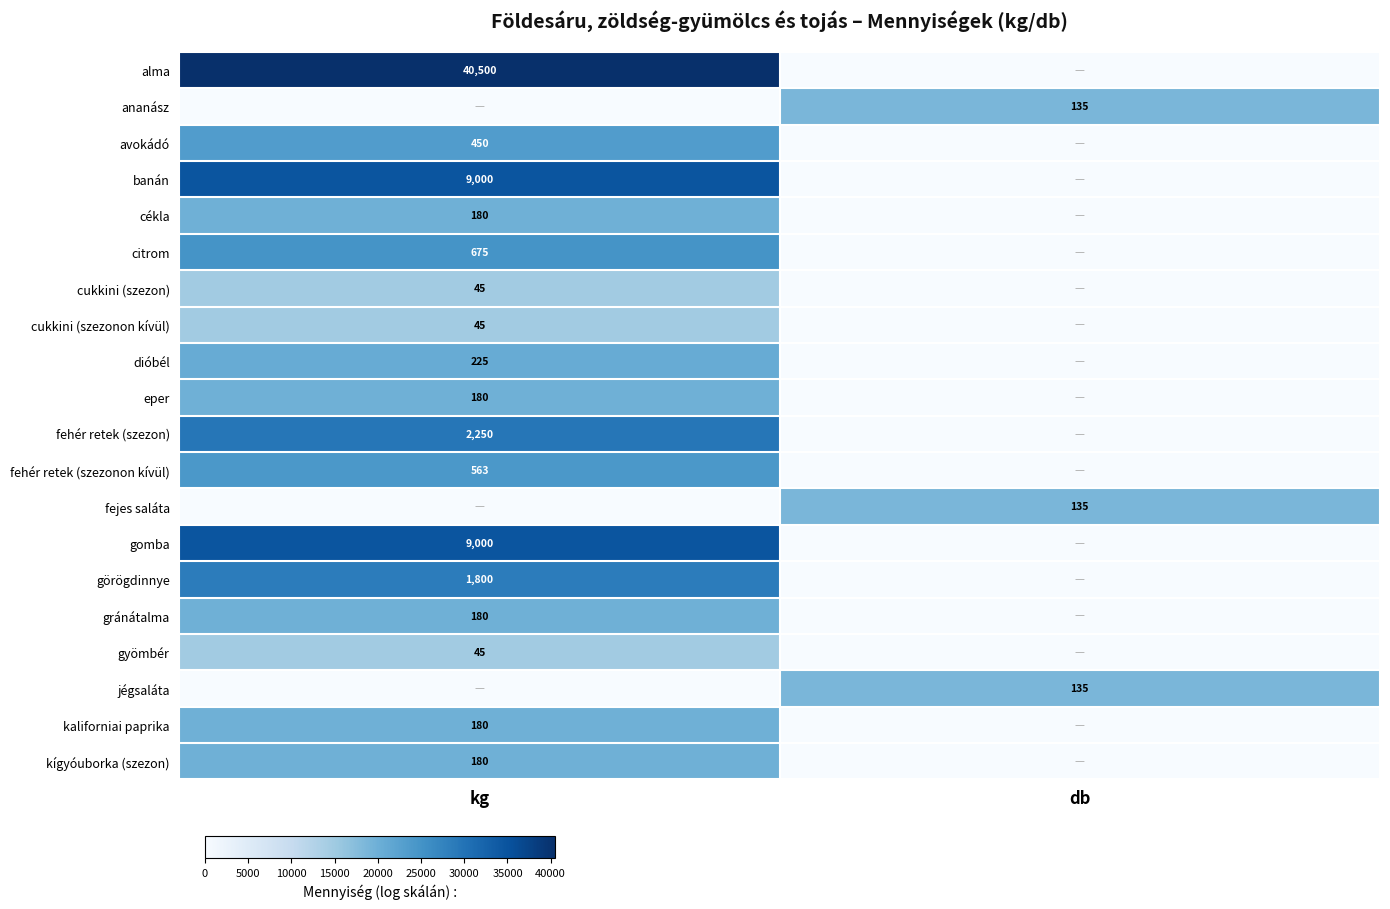

The kaliforniai paprika series shows 81 at kg. True or false?

False